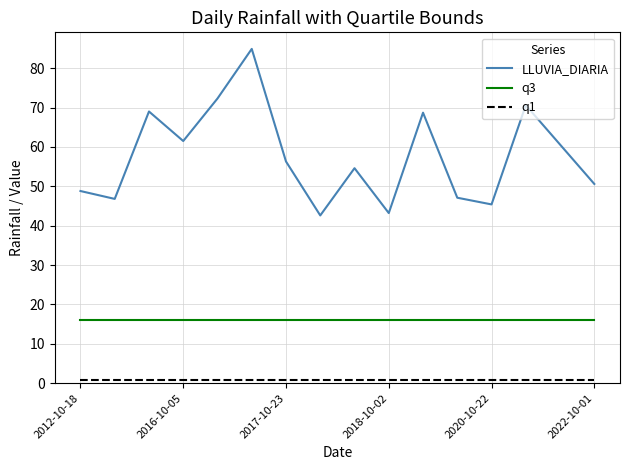

What is the lowest value of the LLUVIA_DIARIA series?

42.6